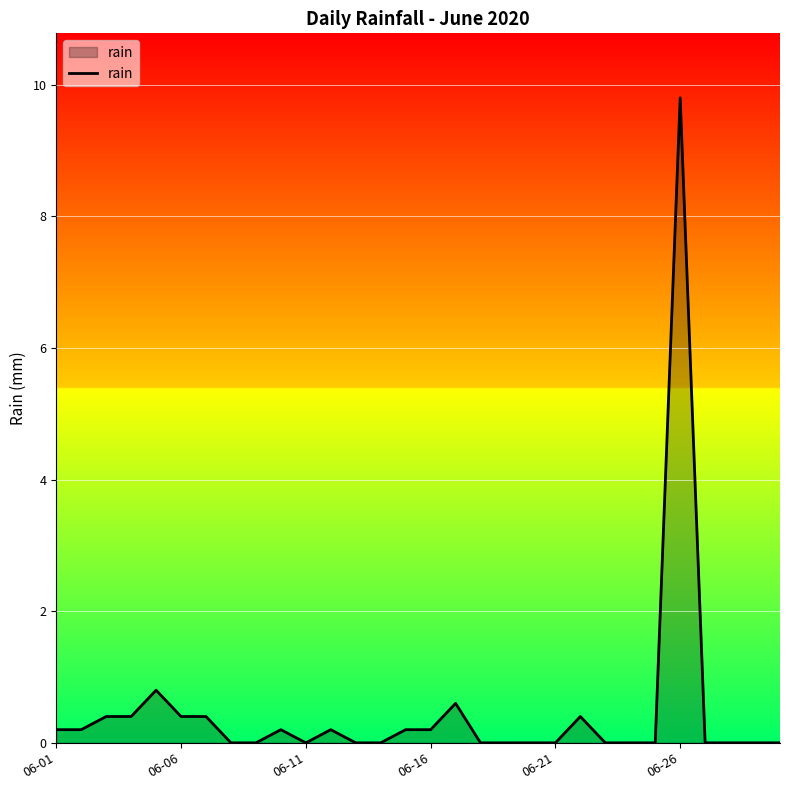

What is the maximum value shown in the chart?

9.8